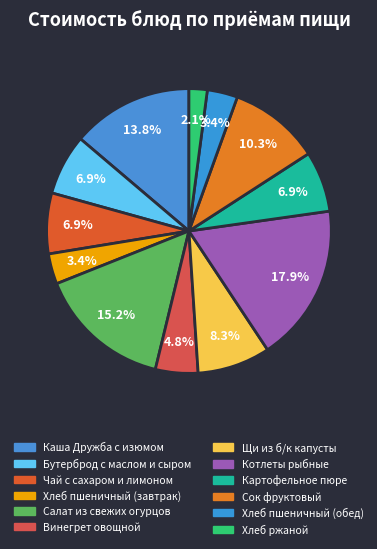

What is the smallest slice in the pie chart?

Хлеб ржаной